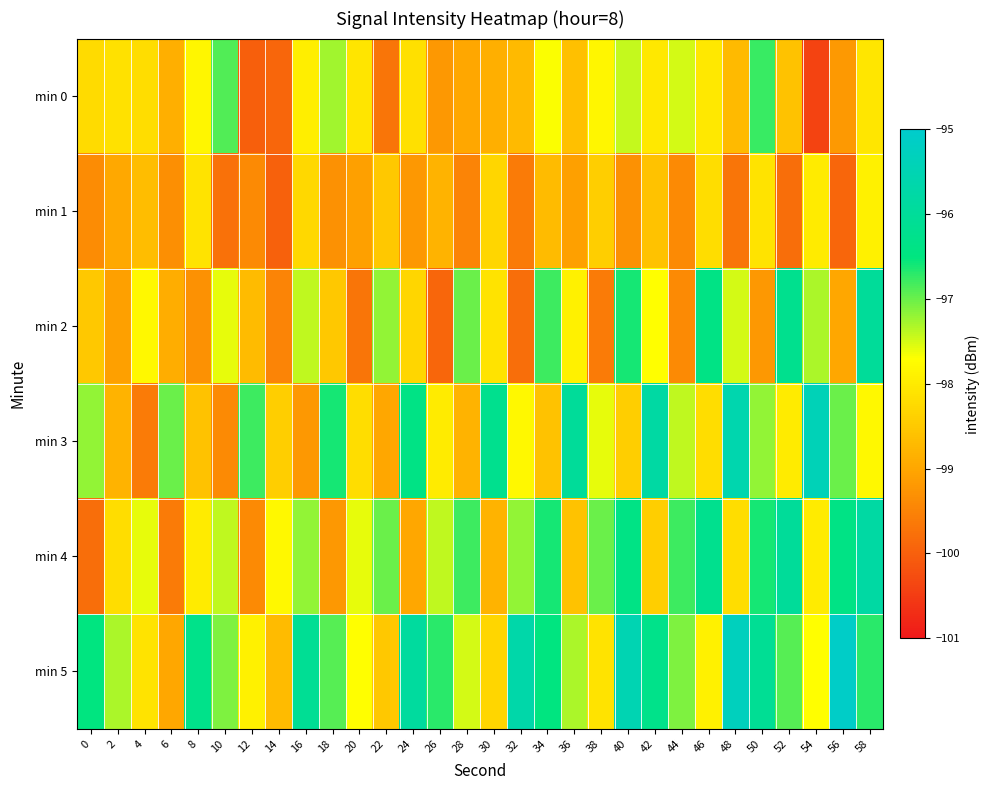

At which category is the sum across all series the highest?

58